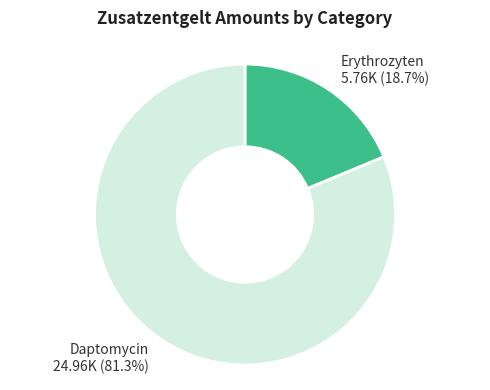

Combined, do Erythrozyten and Daptomycin account for over 50%?

Yes